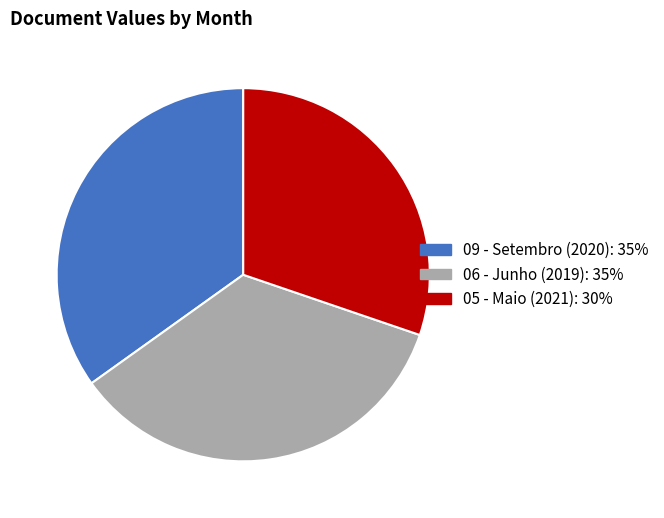

Do 05 - Maio (2021) and 09 - Setembro (2020) together represent more than half of the pie?

Yes